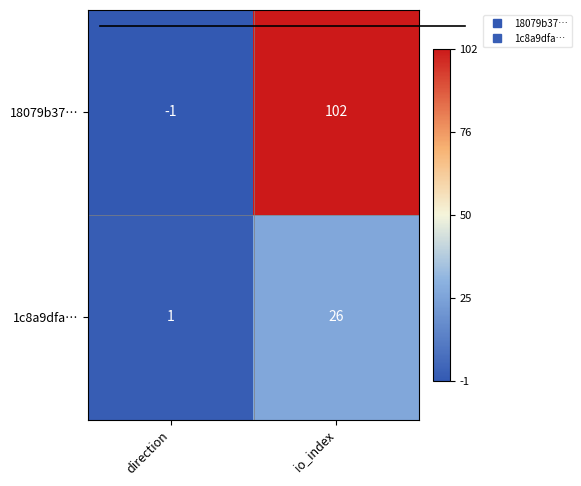

Which series has the largest range (max minus min)?

18079b37…